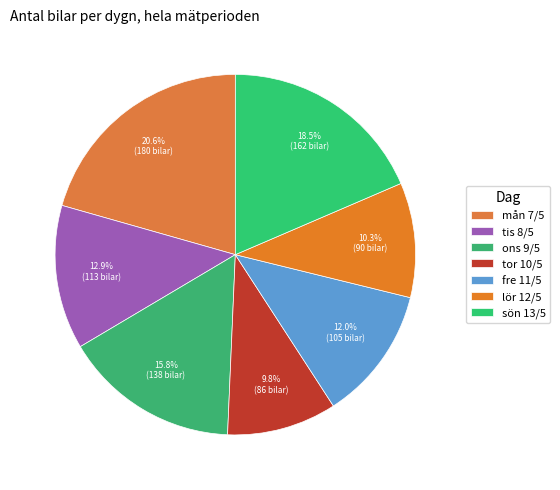

Is the sum of ons 9/5 and mån 7/5 greater than half?

No